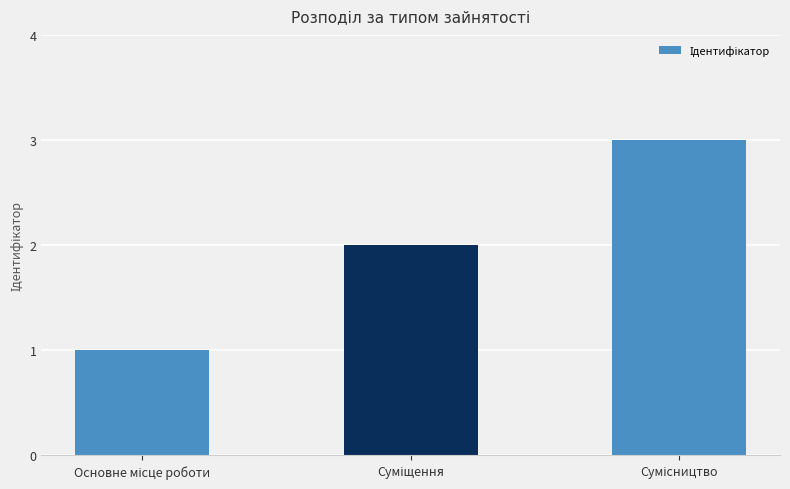

What is the greatest value displayed?

3